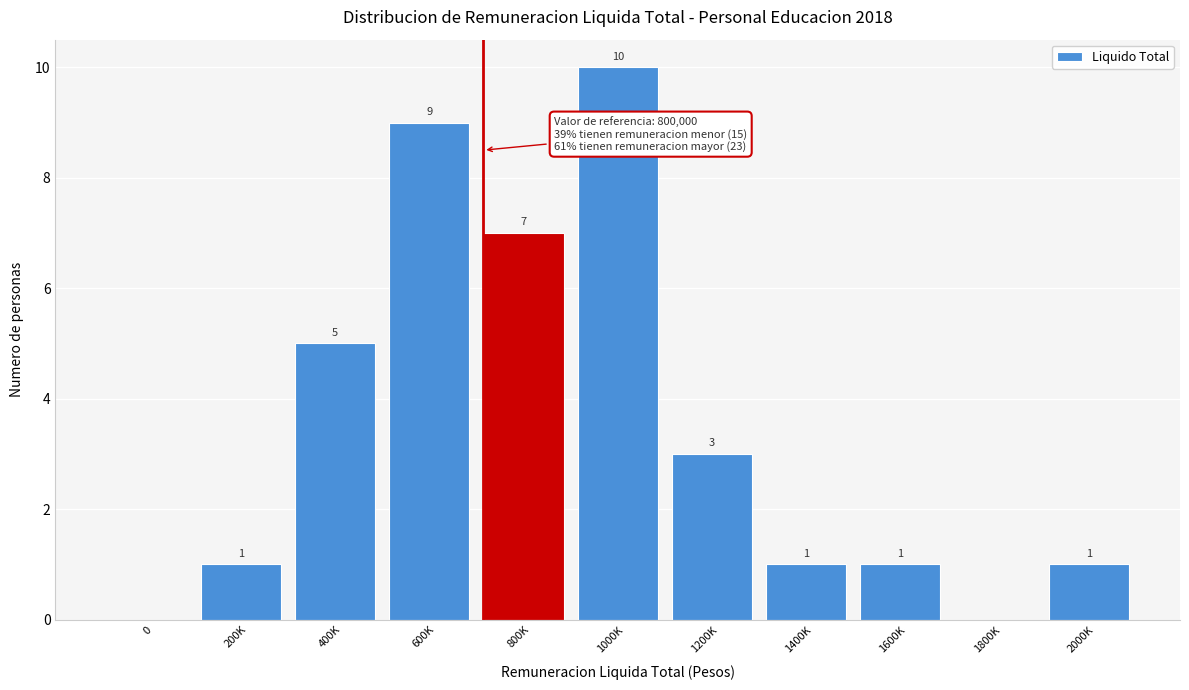

Reading left to right, extract all data points from this chart.

0=0	200K=1	400K=5	600K=9	800K=7	1000K=10	1200K=3	1400K=1	1600K=1	1800K=0	2000K=1